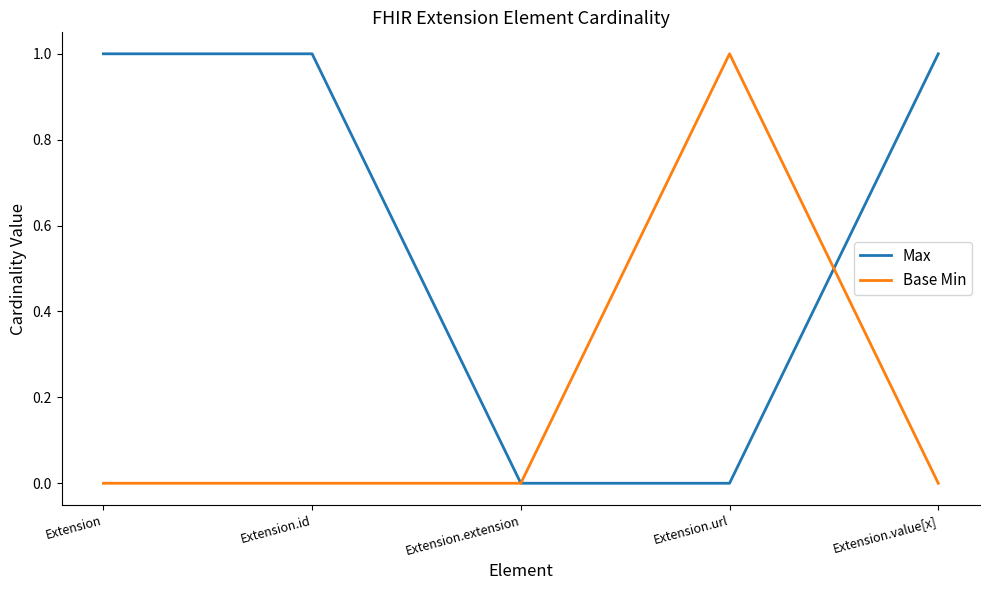

What is the sum of all Max values?

3